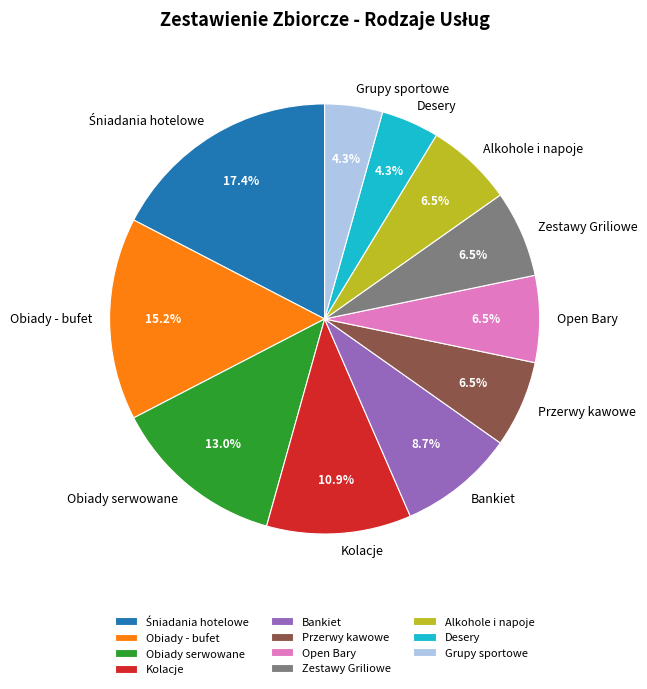

Is there a majority slice in this chart?

No